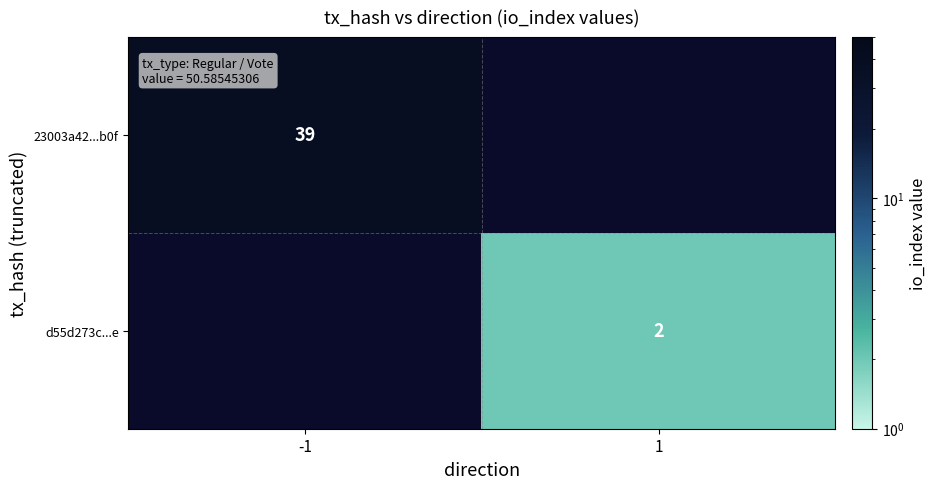

At which category does the chart reach its peak across all series?

-1